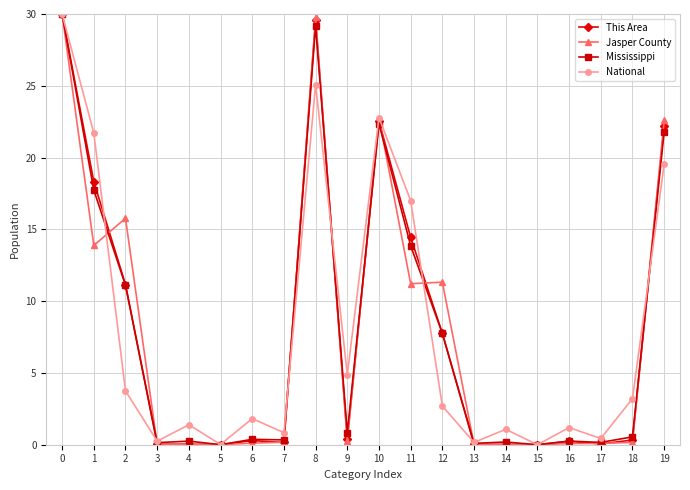

List the series in order of their overall mean, lowest first.

Mississippi, This Area, National, Jasper County